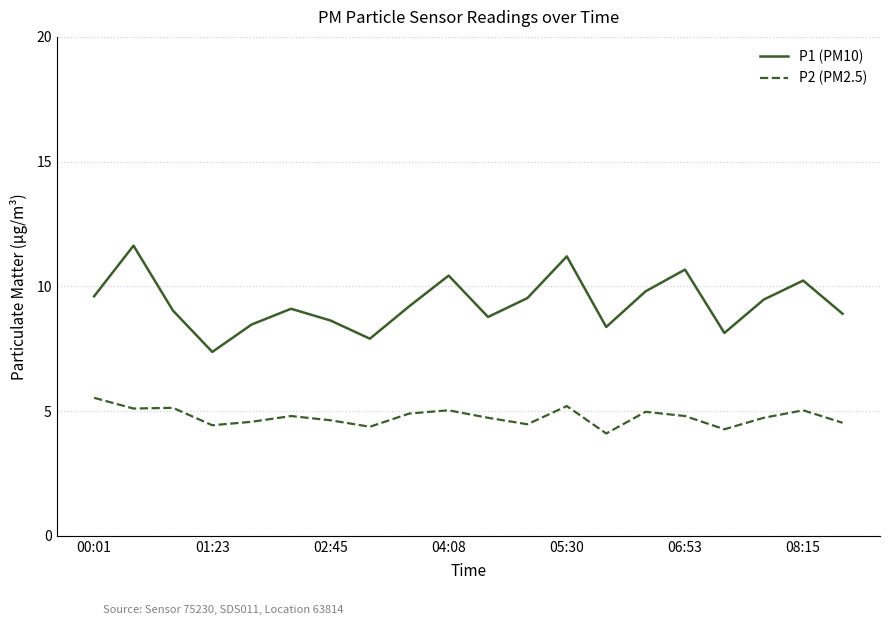

True or false: P2 (PM2.5) and P1 (PM10) cross at least once.

False